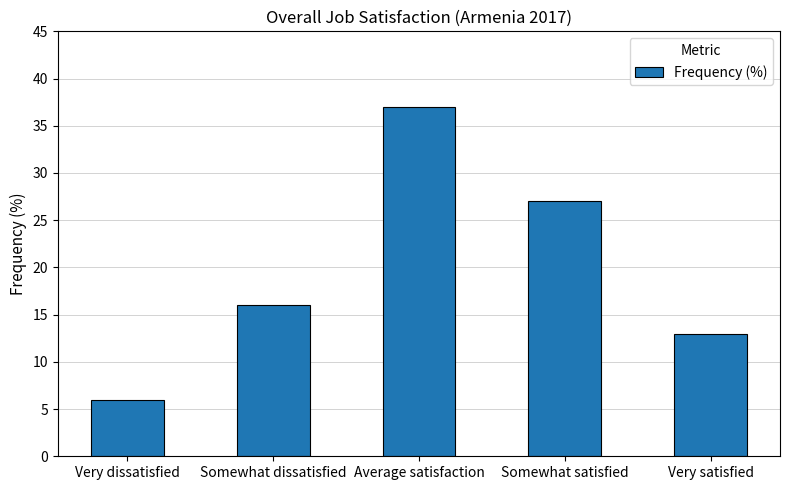

What is the sum of the values at Somewhat dissatisfied and Very satisfied?

29